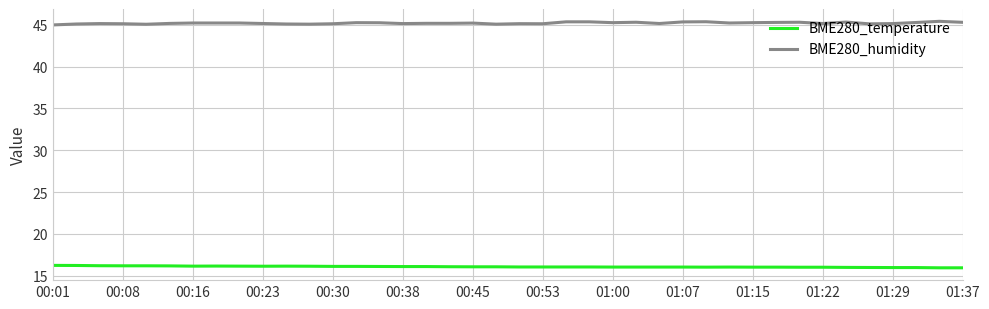

List the series in order of their overall mean, highest first.

BME280_humidity, BME280_temperature